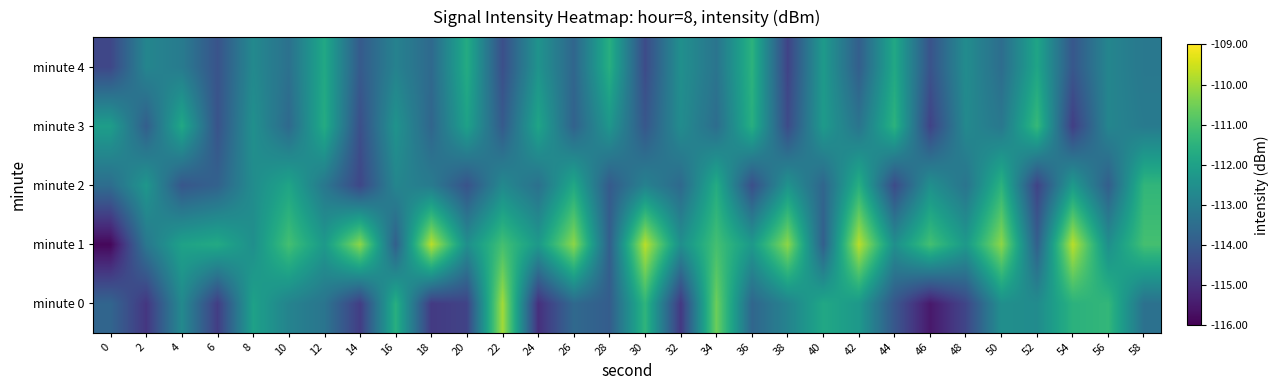

At which category is the sum across all series the highest?

34